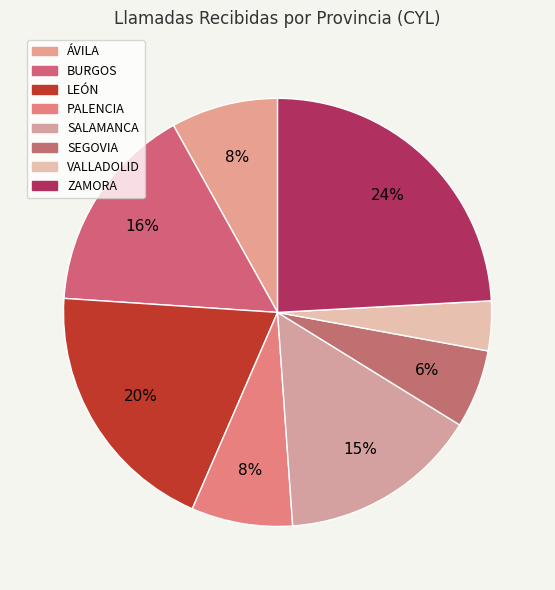

What is the change in value from ÁVILA to ZAMORA?

+14296